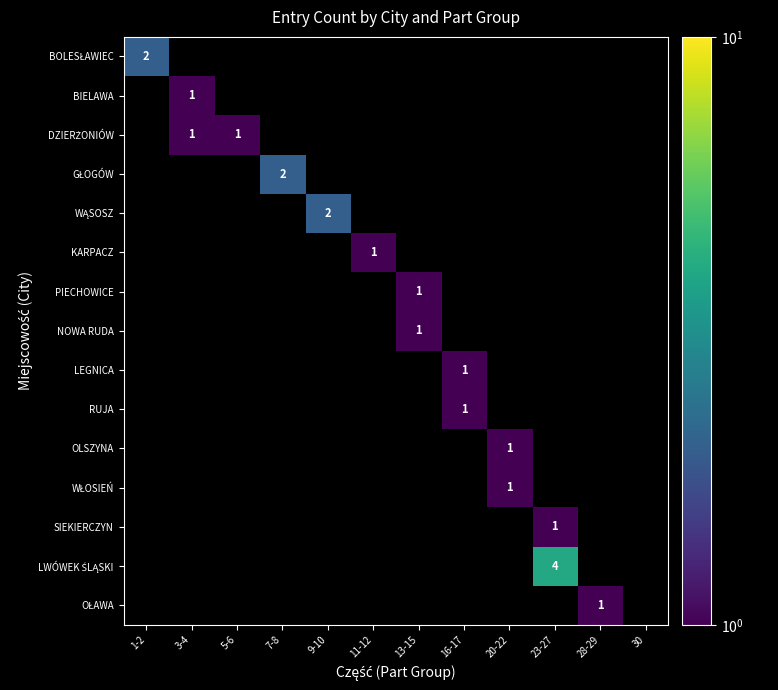

The BIELAWA series shows 0 at 3-4. True or false?

False